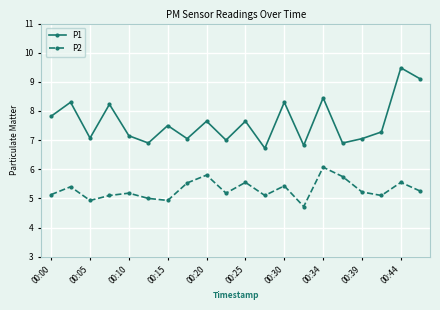

Which series has the largest total across all categories?

P1